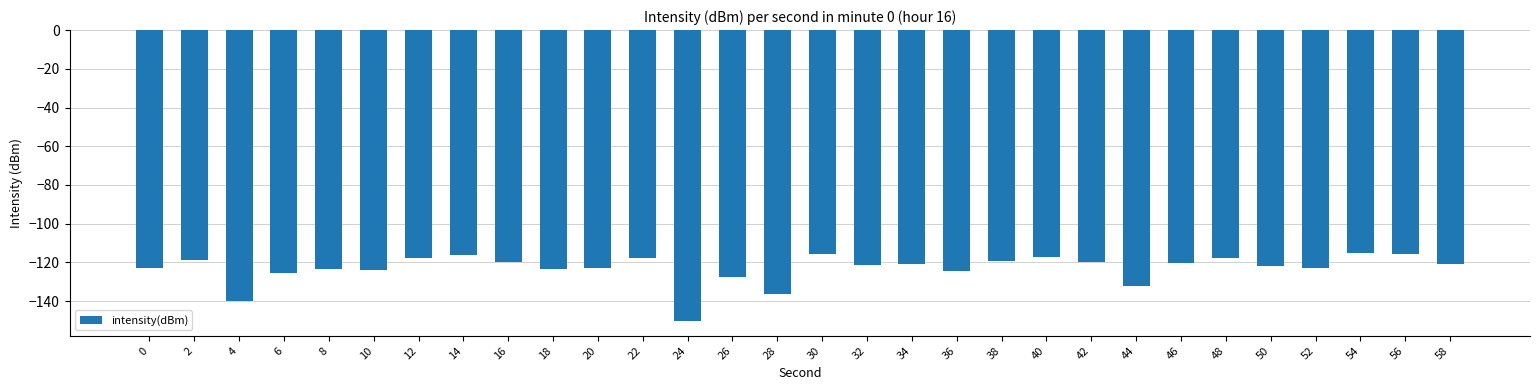

Where is the data nearest to the value -132?

44